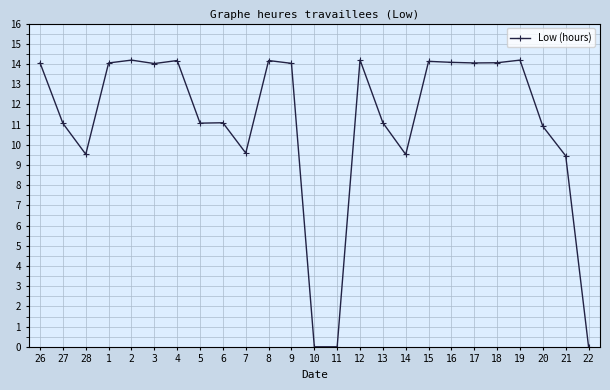

Approximately how many times larger is the value at 1 compared to 6?

1.3